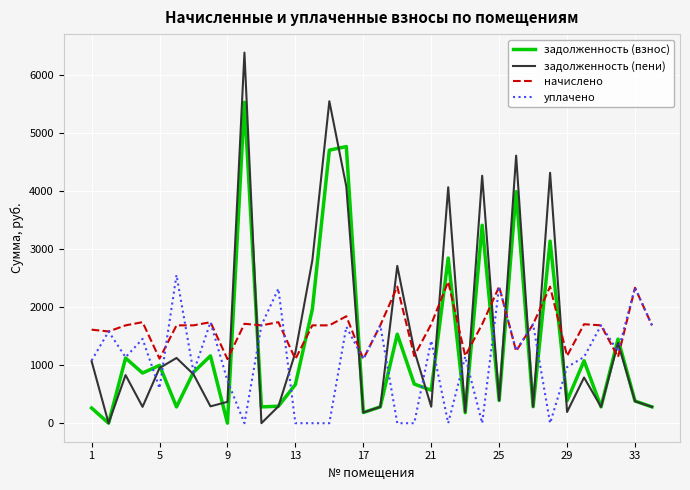

Which series has the largest range (max minus min)?

задолженность (пени)